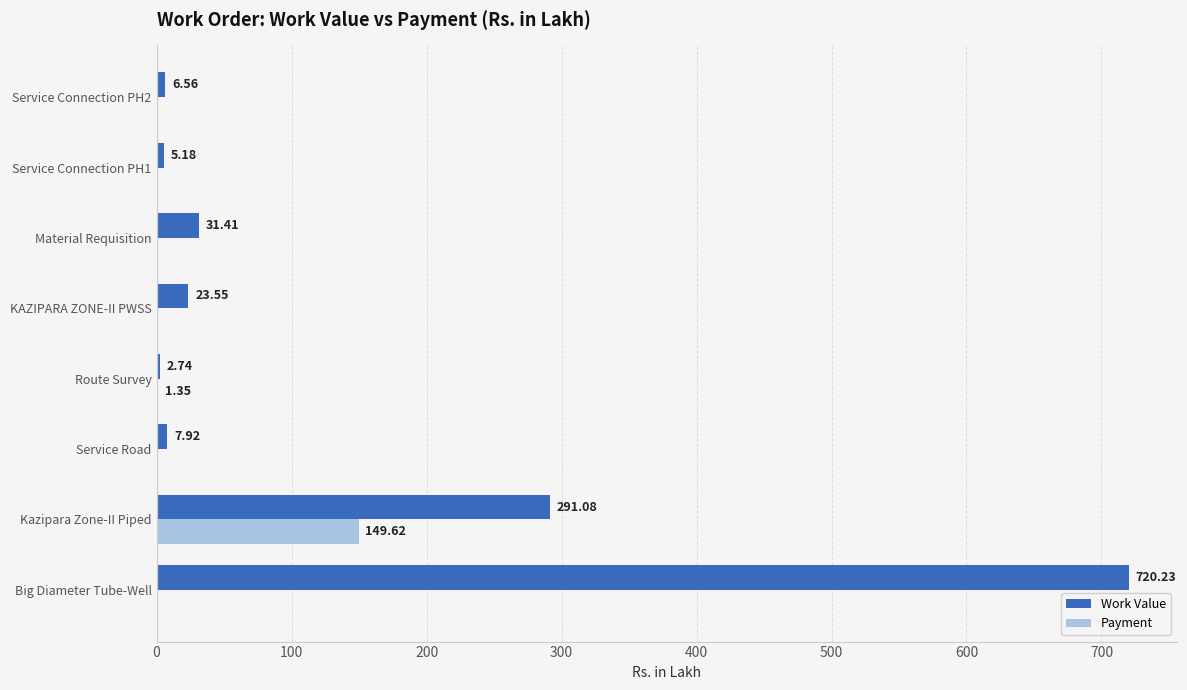

Which series changed the most between Service Road and Route Survey?

Work Value